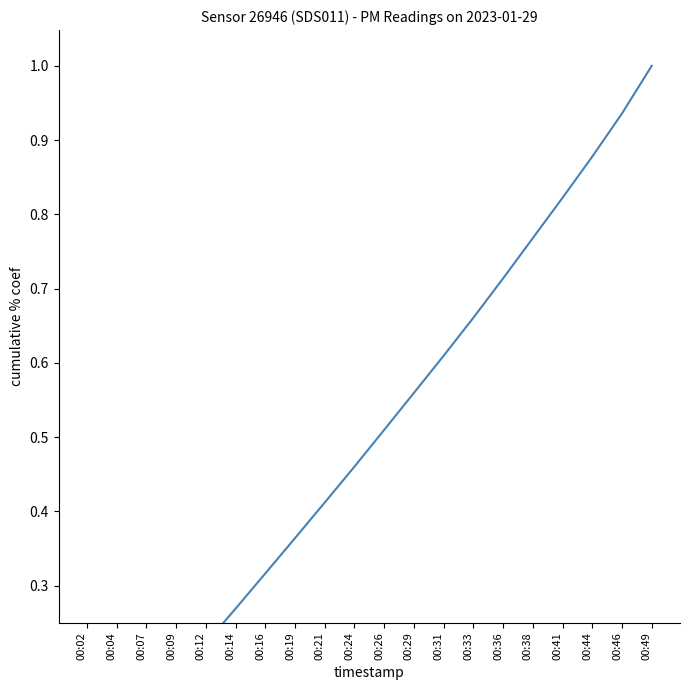

What is the value of the 9th point from the left?

0.4